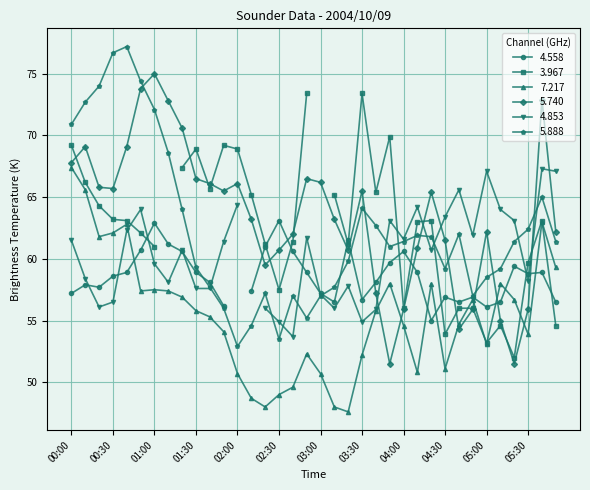

How many intersections are there between 5.888 and 5.740?

7